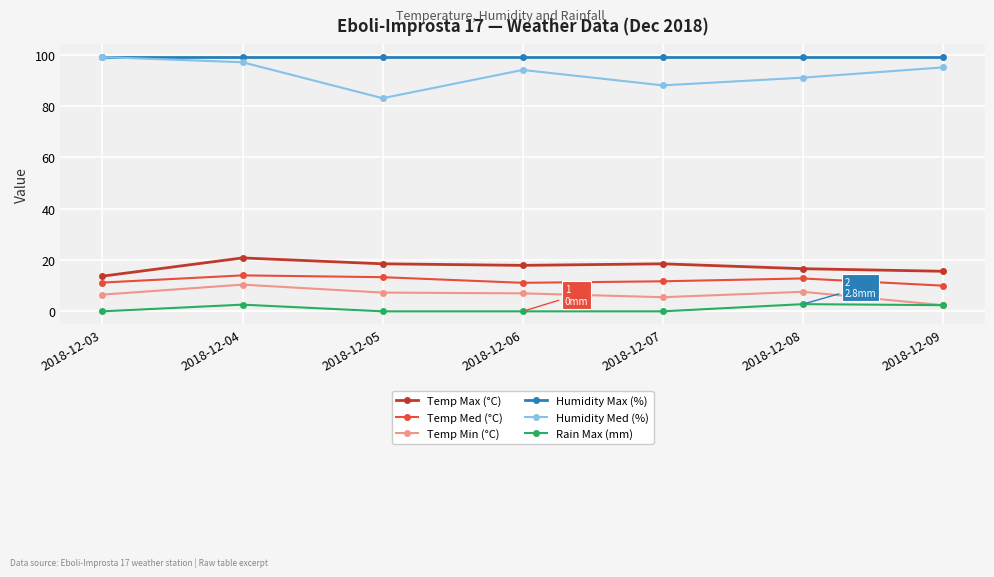

At which label does Humidity Med (%) first exceed 94?

2018-12-03